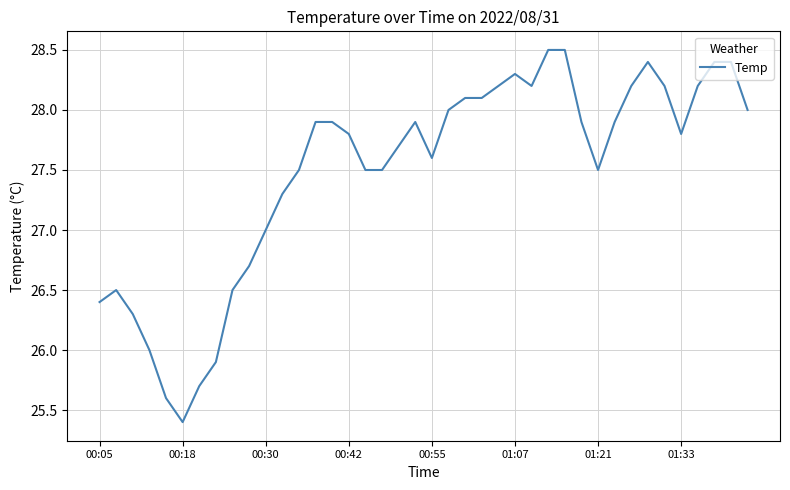

What is the smallest value displayed?

25.4